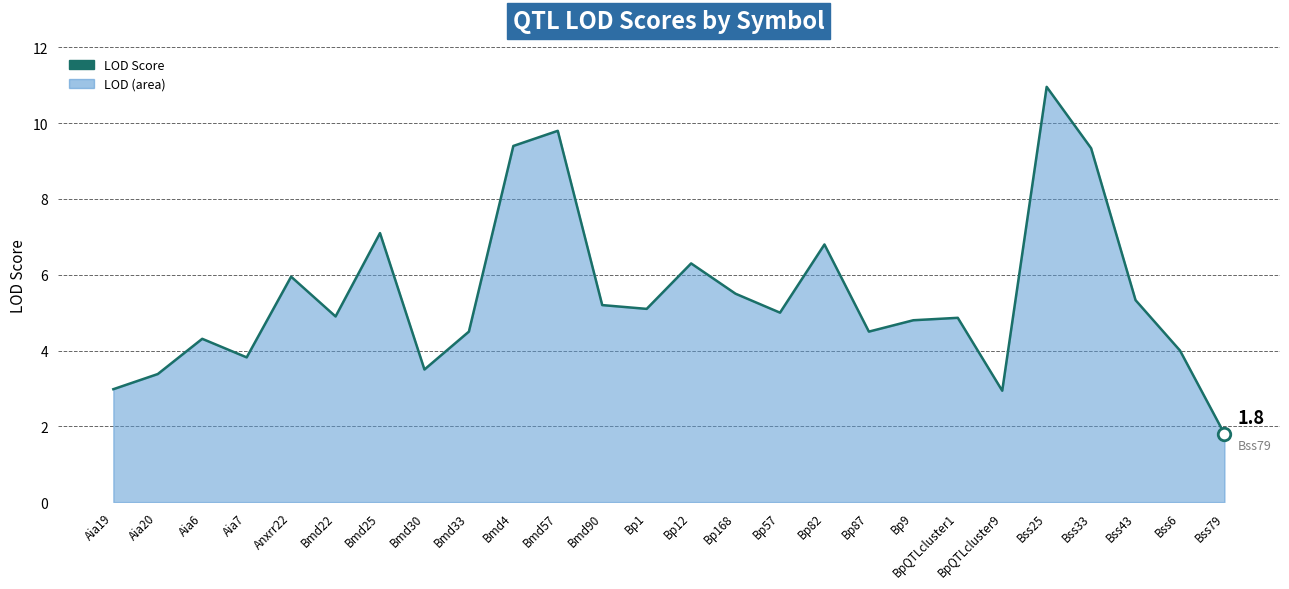

At which label is the value closest to 6?

Anxrr22